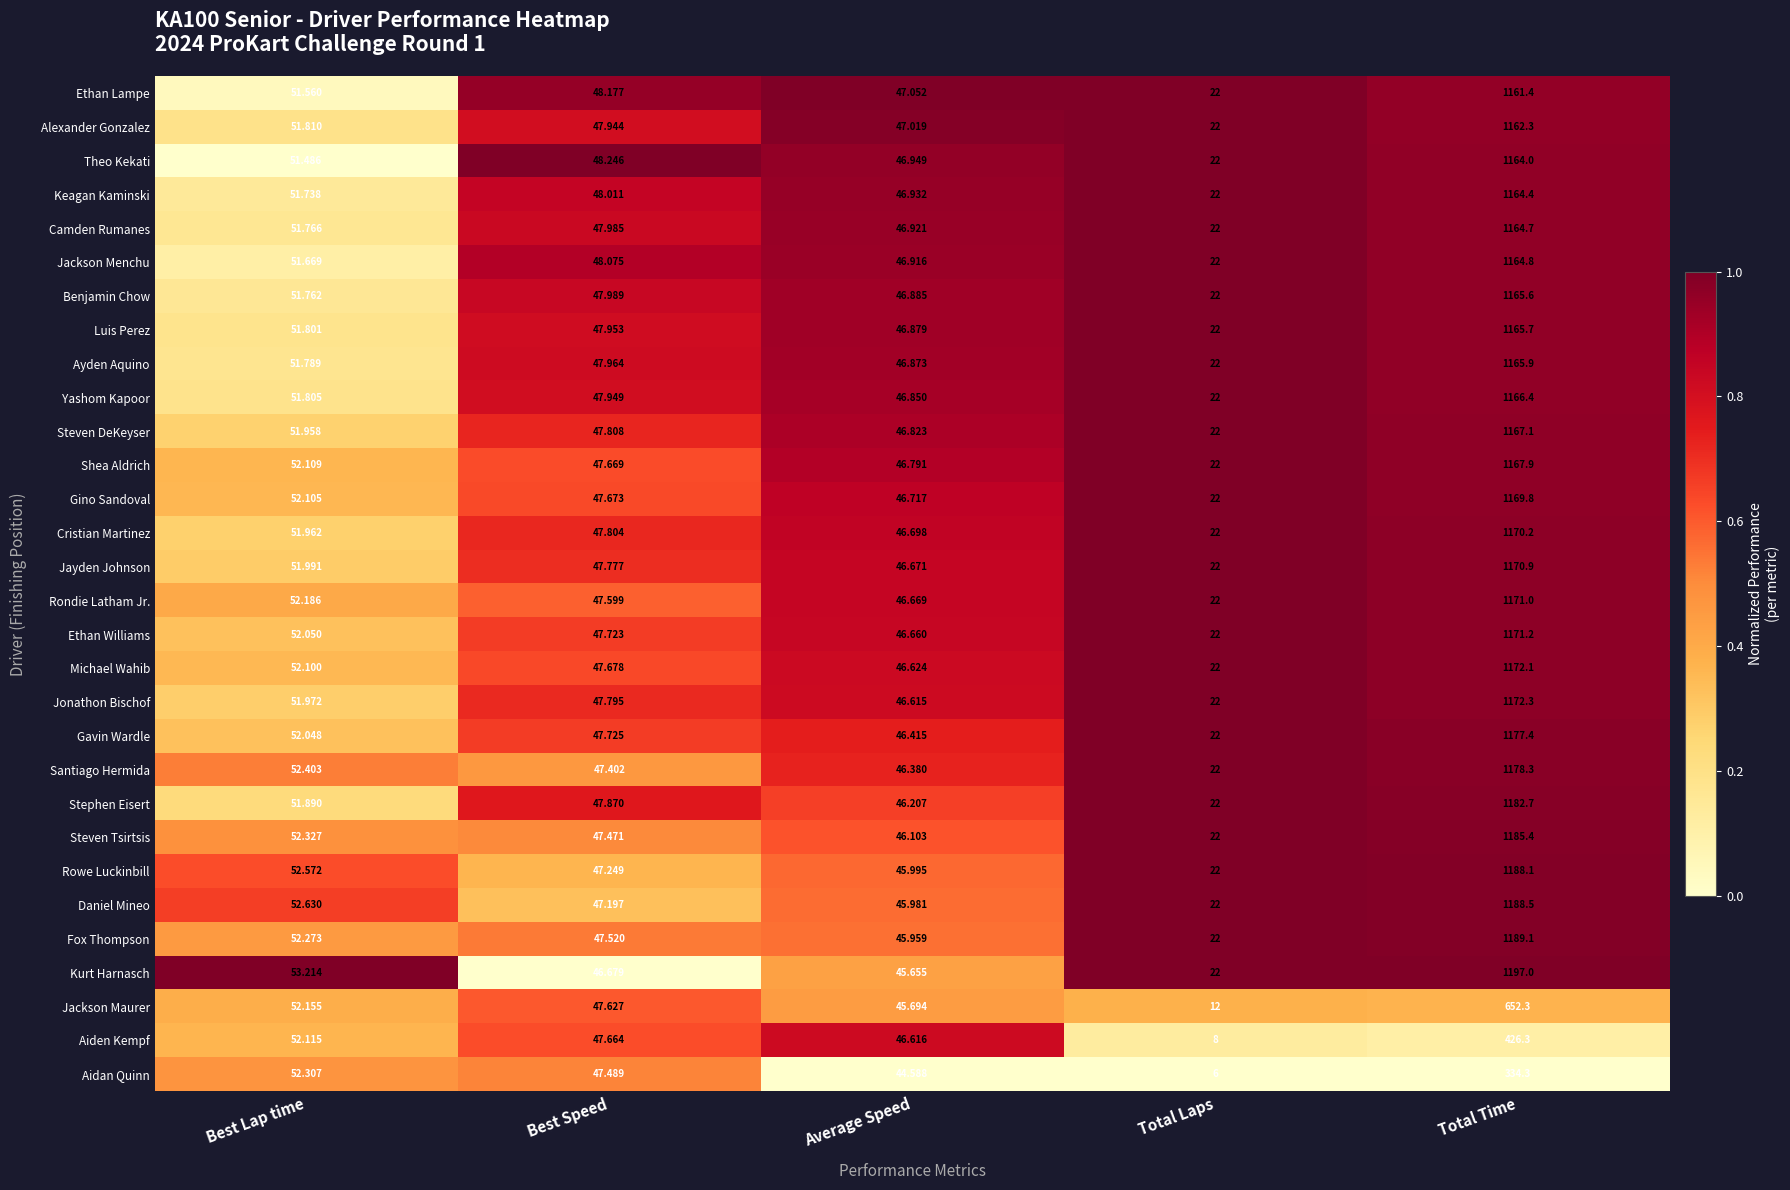

At which category is the sum across all series the highest?

Total Time